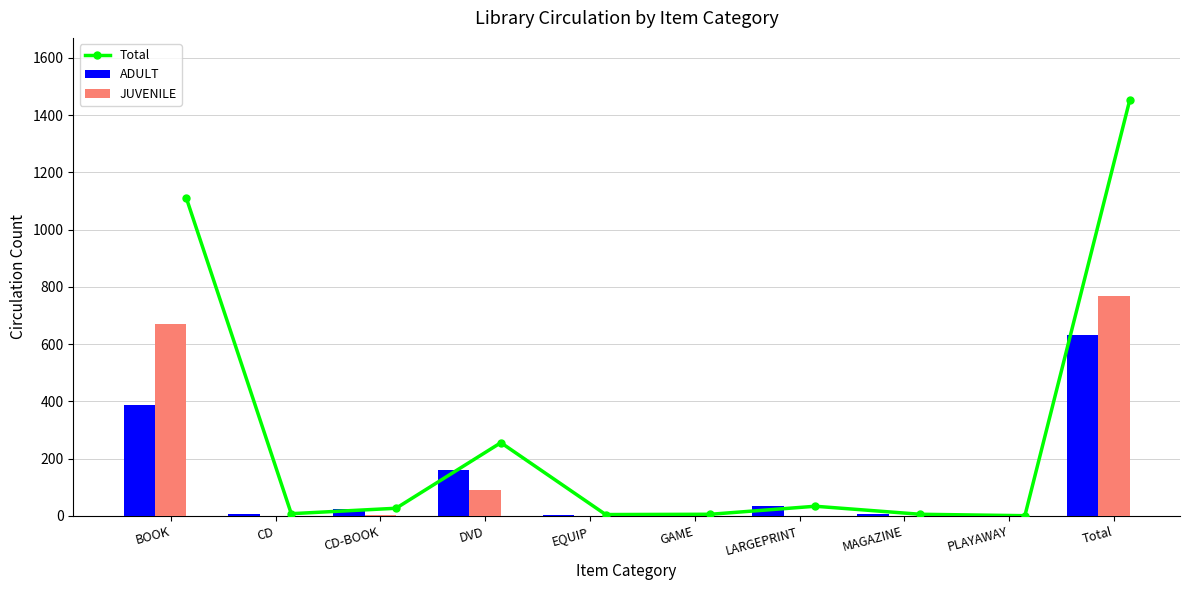

List the series in order of their overall mean, lowest first.

ADULT, JUVENILE, Total